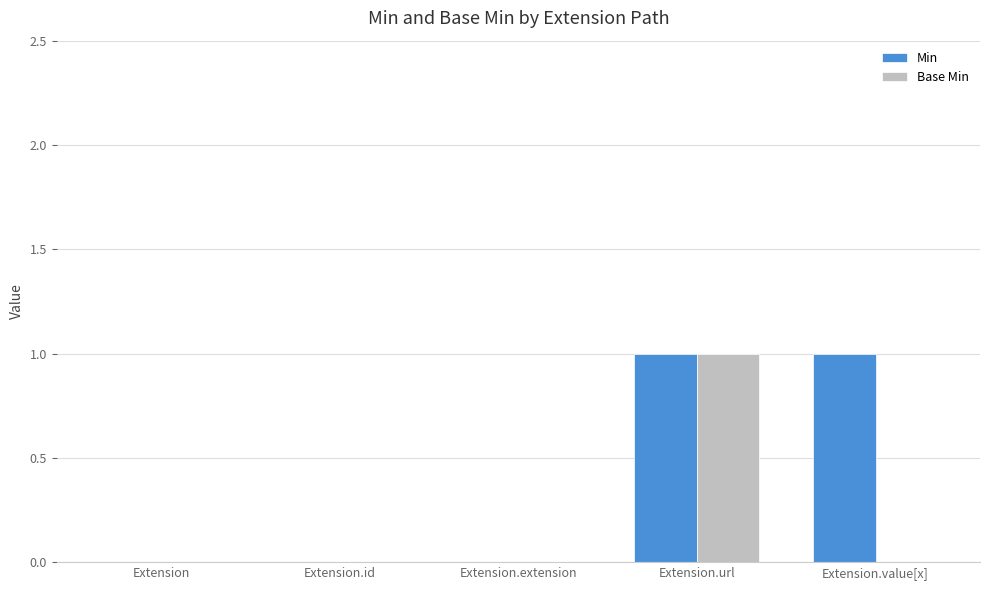

What is the difference between the Min values at Extension.extension and Extension.url?

1